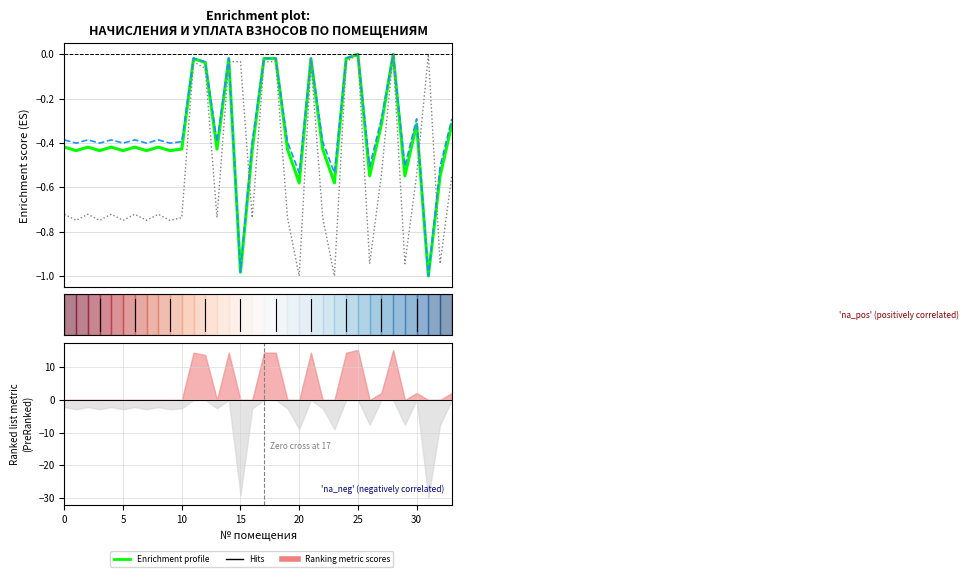

Does the chart have visible grid lines?

Yes